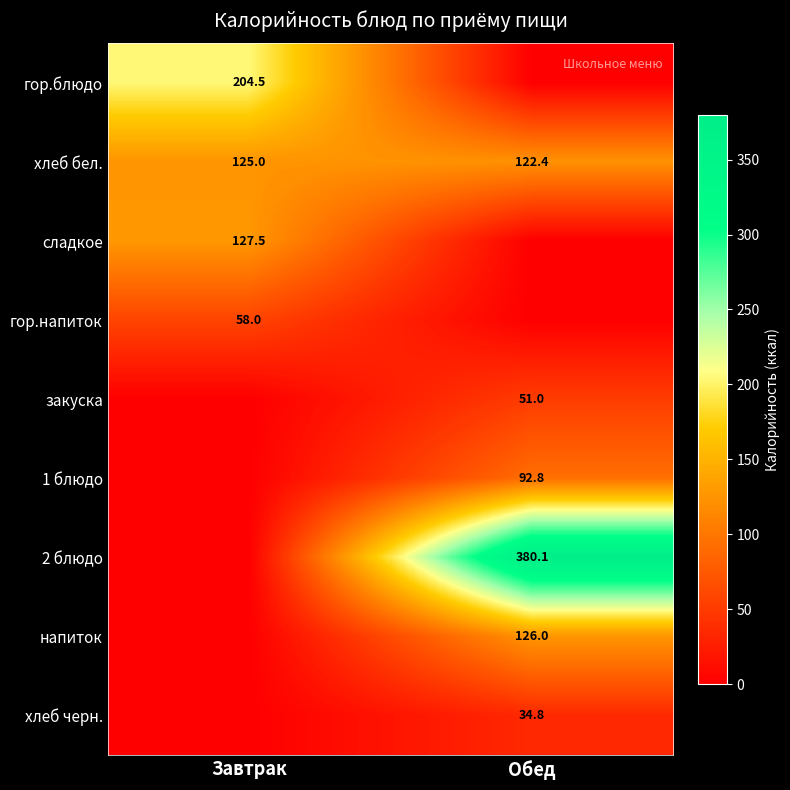

At which category is the sum across all series the highest?

Обед